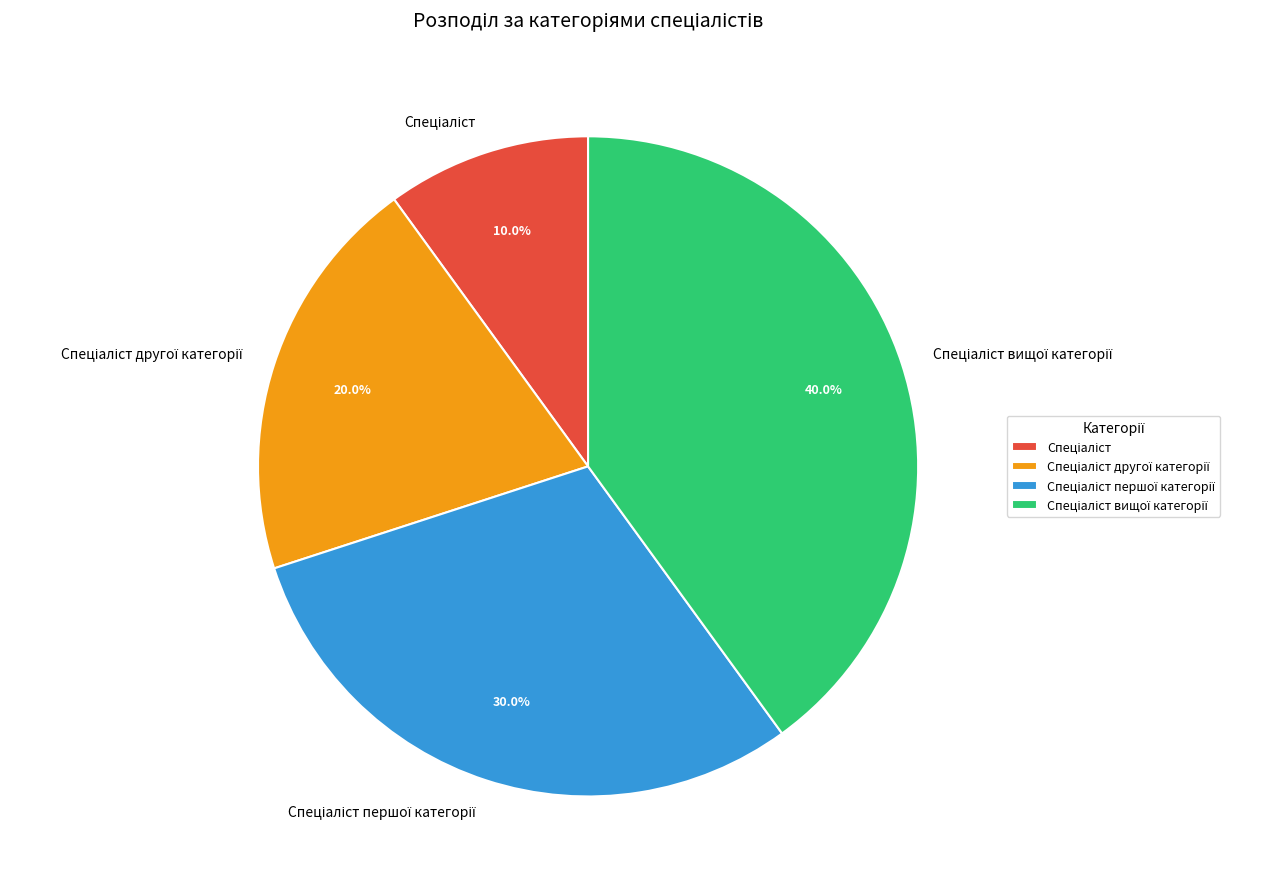

To the nearest percent, what is the average slice percentage?

25%